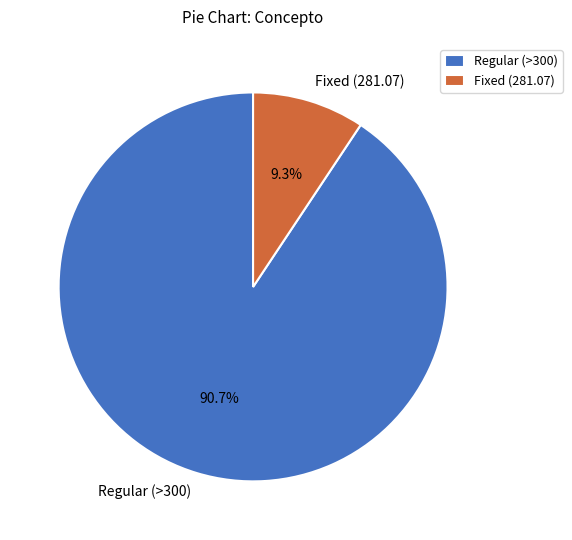

Combined, do Regular (>300) and Fixed (281.07) account for over 50%?

Yes